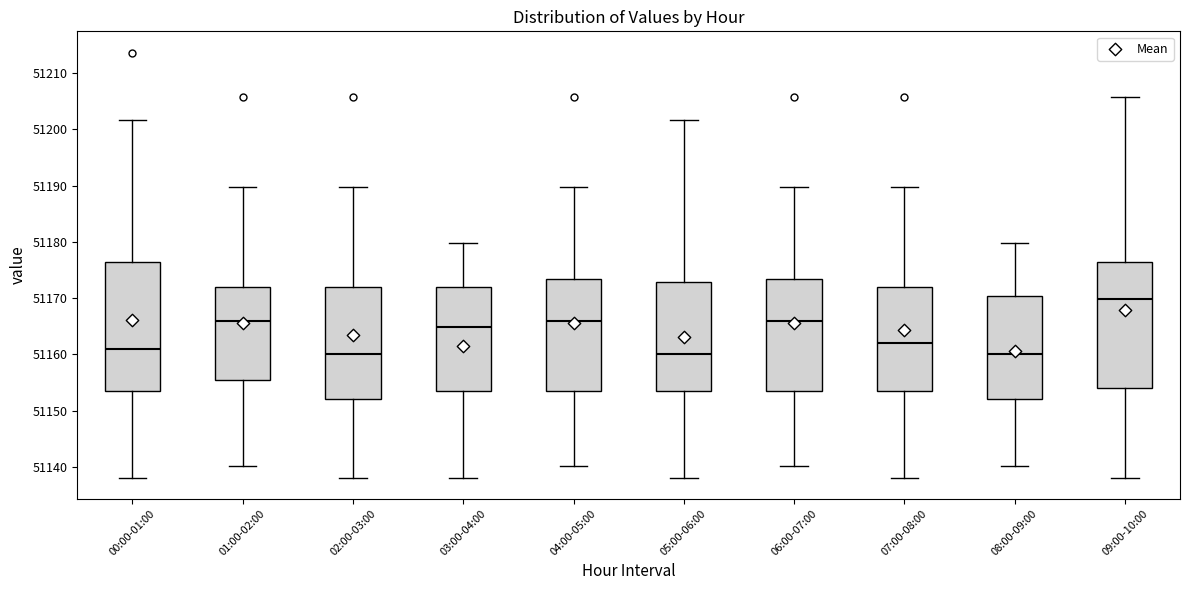

Where does the upper whisker of the box for 07:00-08:00 end on the y-axis? The values are not printed on the chart, so give them approximately, as read against the axis.

51190